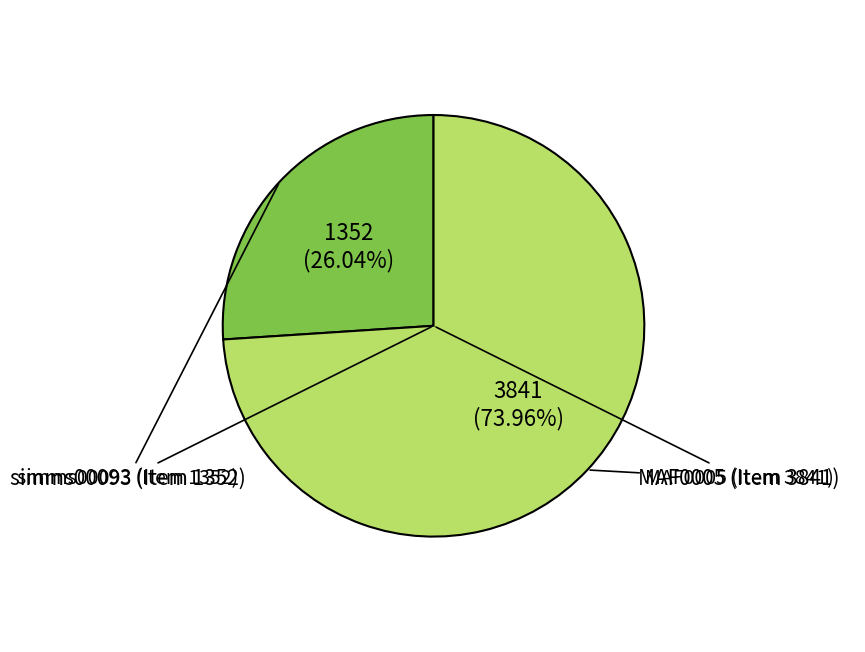

Is there a majority slice in this chart?

Yes